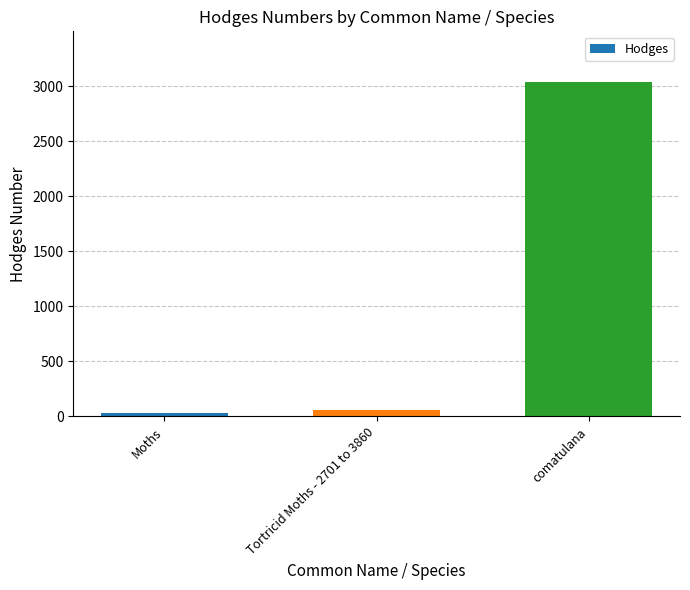

How many categories are shown in the chart?

3